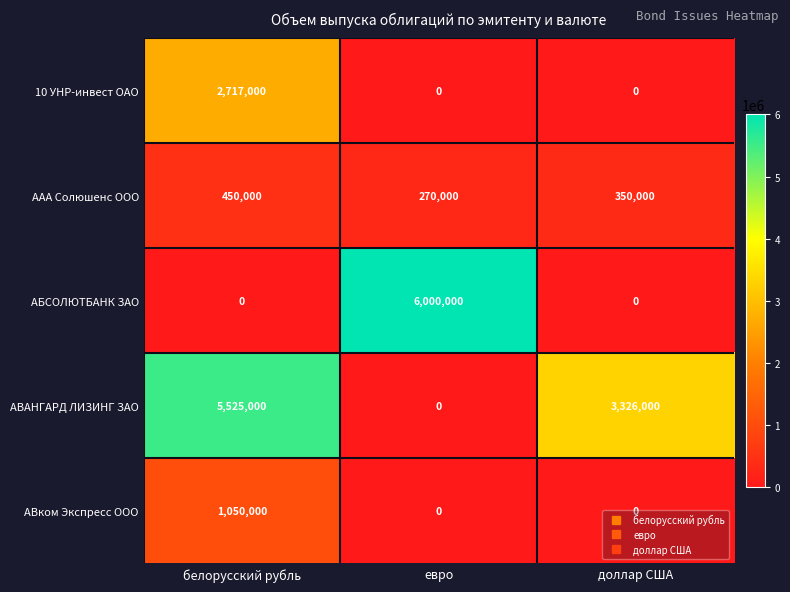

The value of АВком Экспресс ООО at евро is 528071. True or false?

False